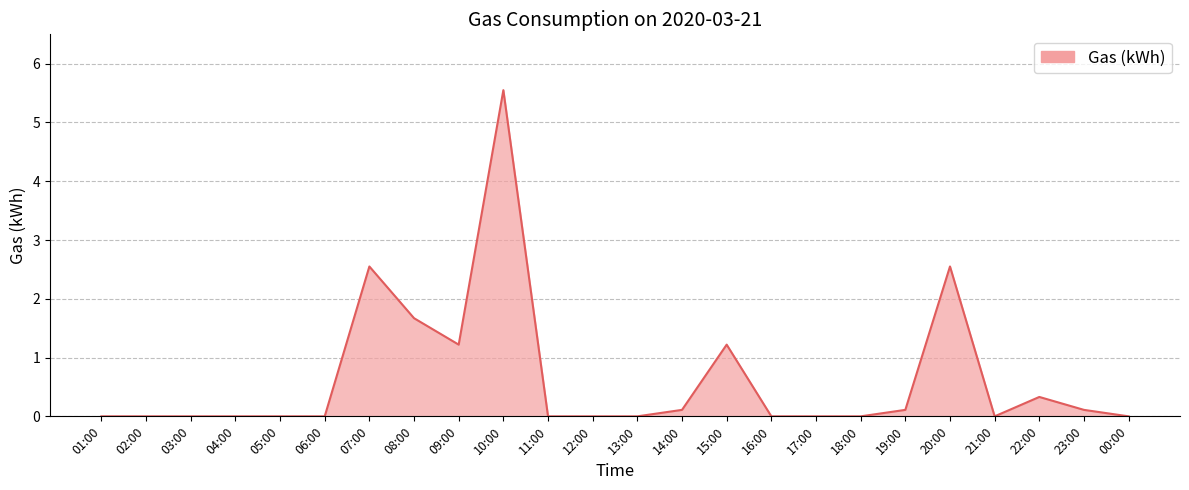

Which label corresponds to the largest value in the chart?

10:00